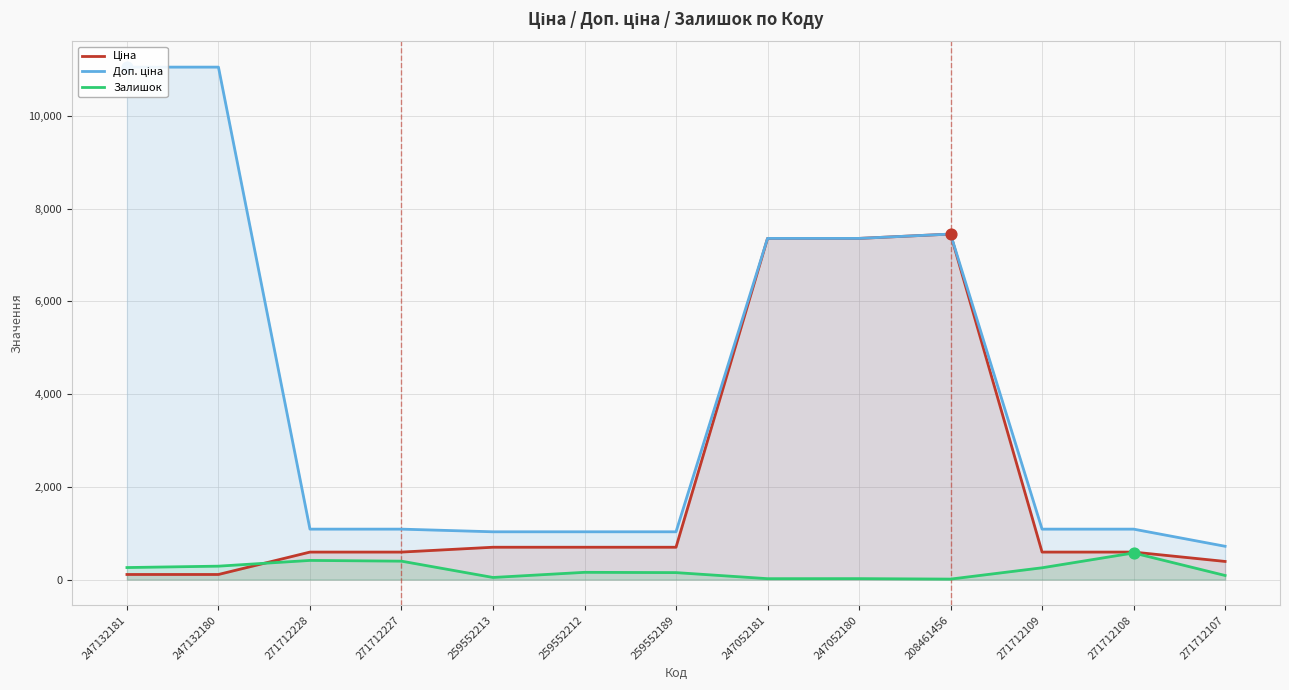

What is the total value across all series at 271712109?

1937.6